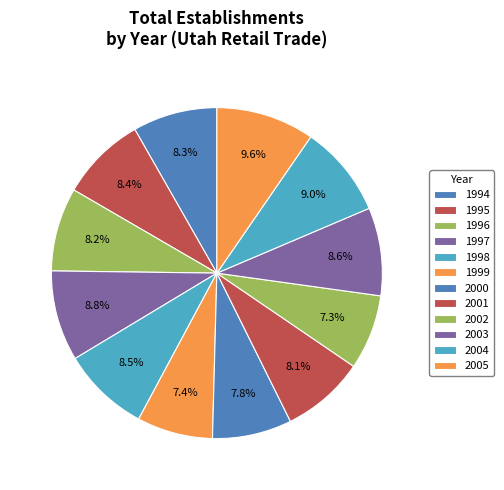

Between 2005 and 1996, which is larger?

2005